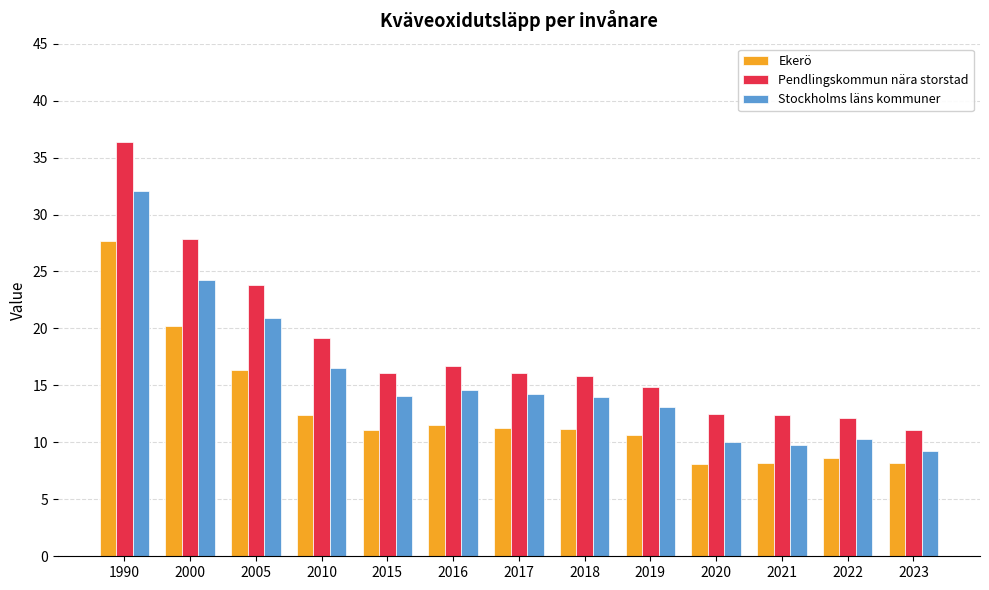

At which category is the sum across all series the highest?

1990